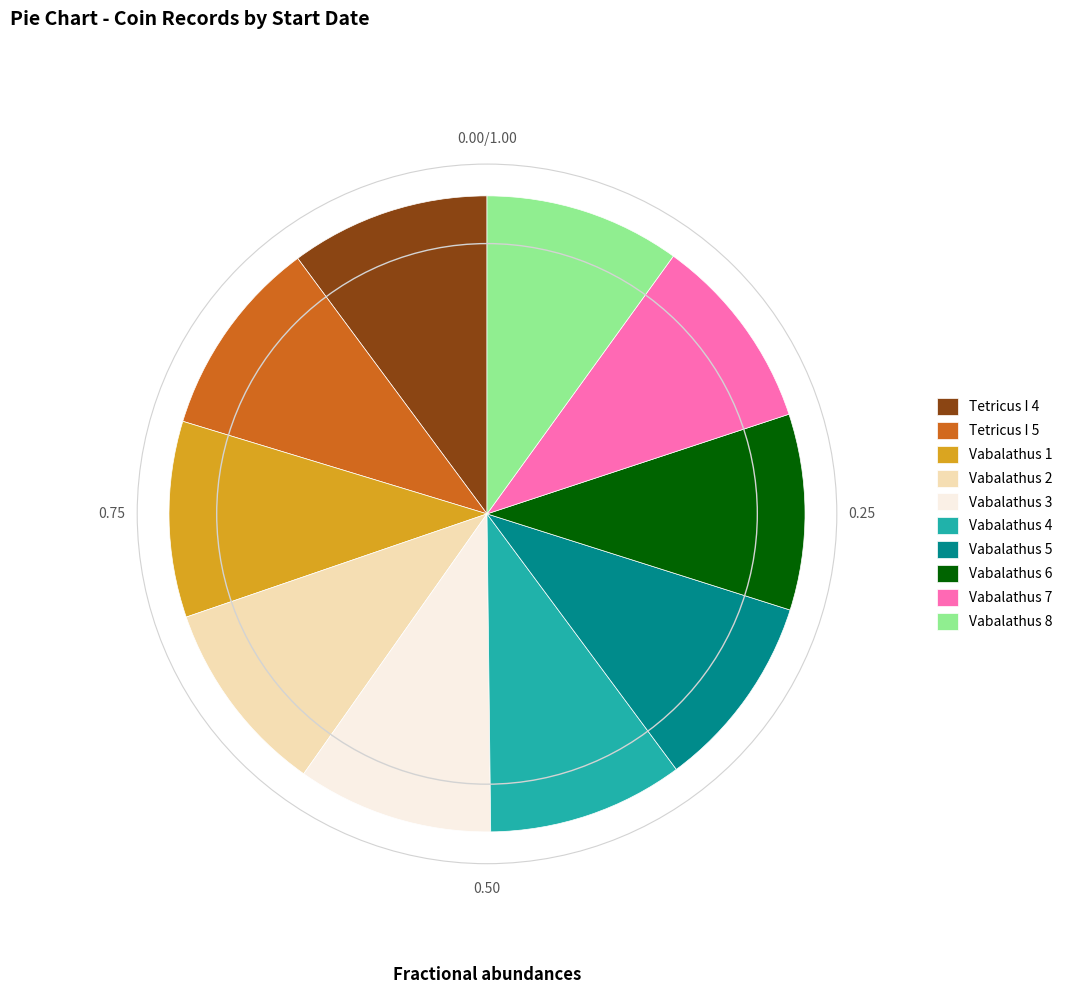

What is the ratio of the value at Tetricus I 5 to the value at Vabalathus 5?

1.0